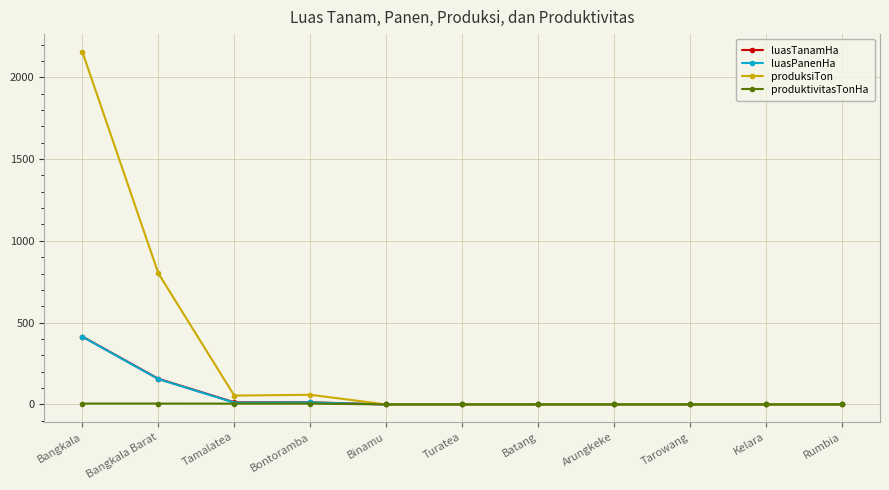

How many data points in produktivitasTonHa are above 0?

4